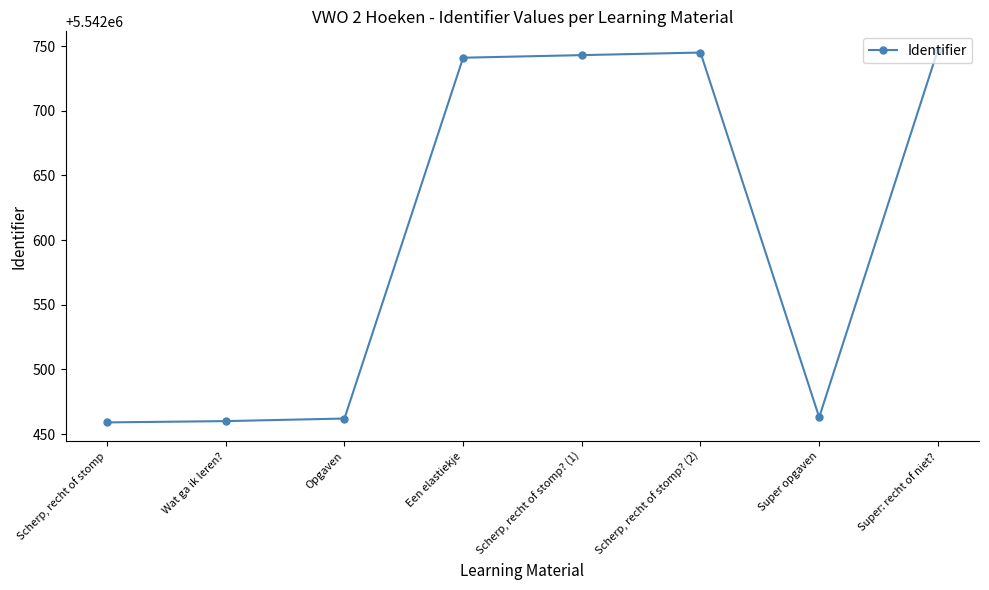

The chart shows a value of 5542462 at Opgaven. True or false?

True